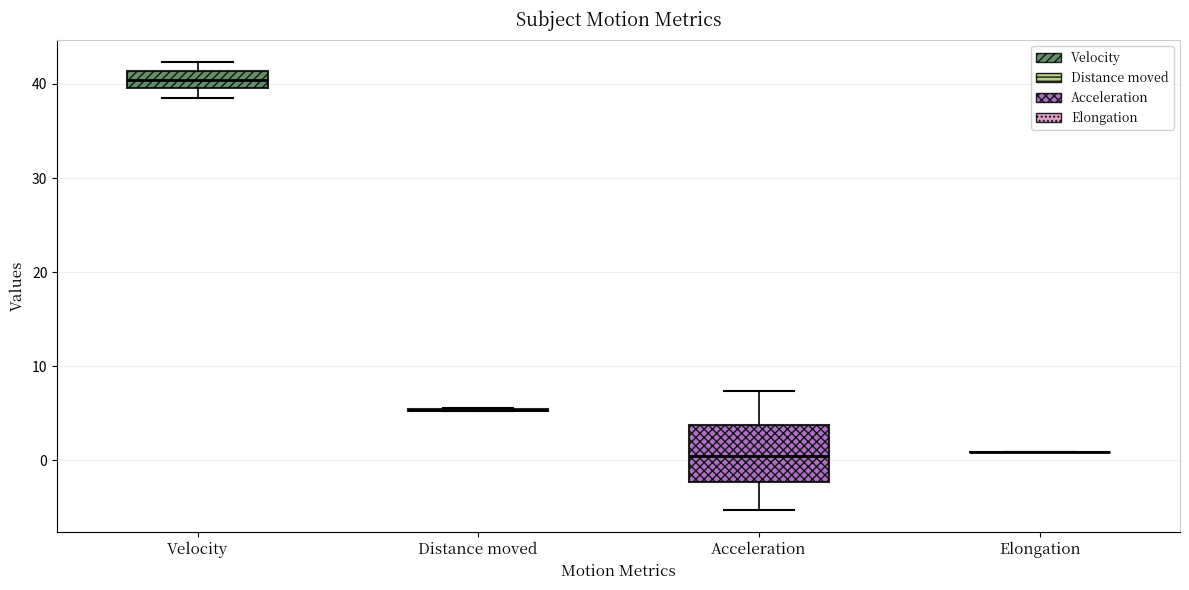

Reading left to right, read every box against the y-axis: the position of its median line, the range the box covers, and the ends of its whiskers. The values are not printed on the chart, so give them approximately, as read against the axis.

Velocity: median 40 (inside the box), box 40 to 41, whiskers 39 to 42
Distance moved: box collapsed to a line at 5, whiskers 5 to 6
Acceleration: median 0, box -2 to 4, whiskers -5 to 7
Elongation: box collapsed to a line at 1, whiskers 1 to 1